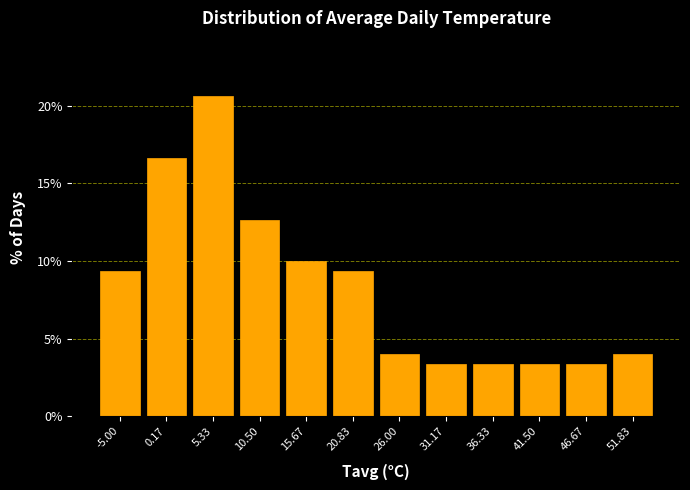

Reading left to right, extract all data points from this chart.

9.3	16.7	20.7	12.7	10.0	9.3	4.0	3.3	3.3	3.3	3.3	4.0